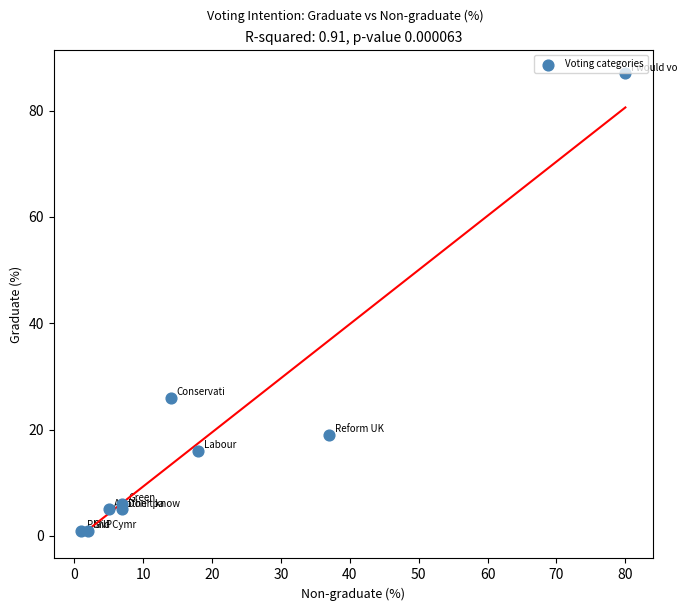

What Y value in the scatter plot is closest to 44?

26